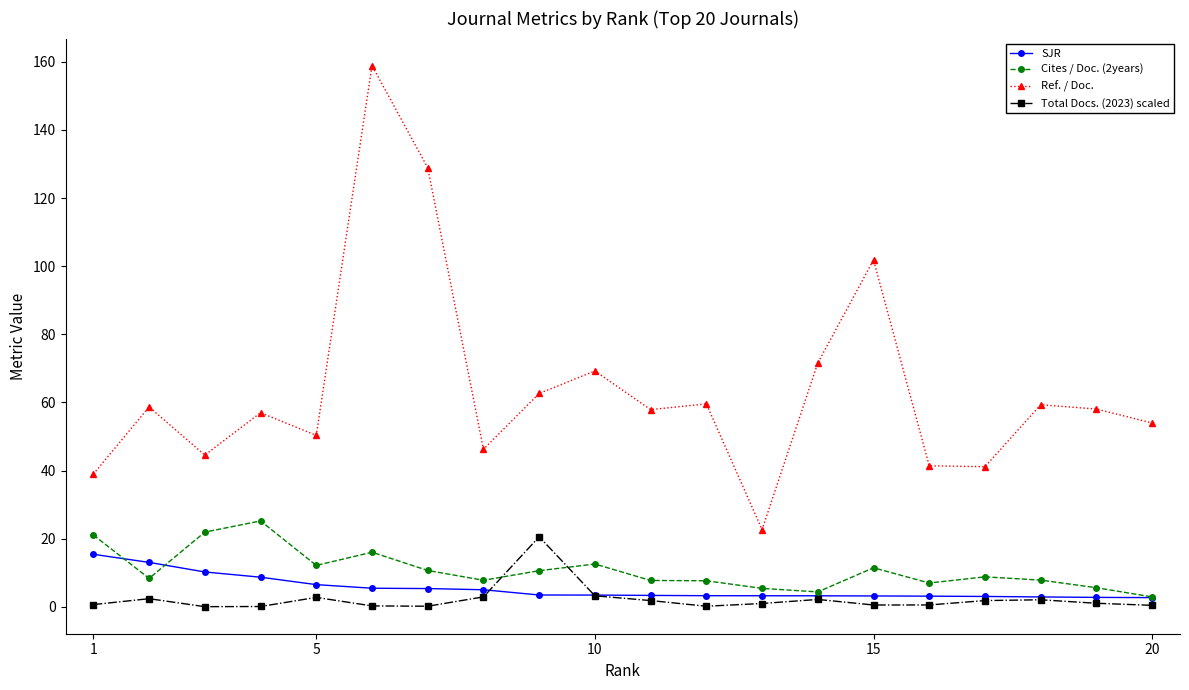

What is the minimum value for Ref. / Doc.?

22.7